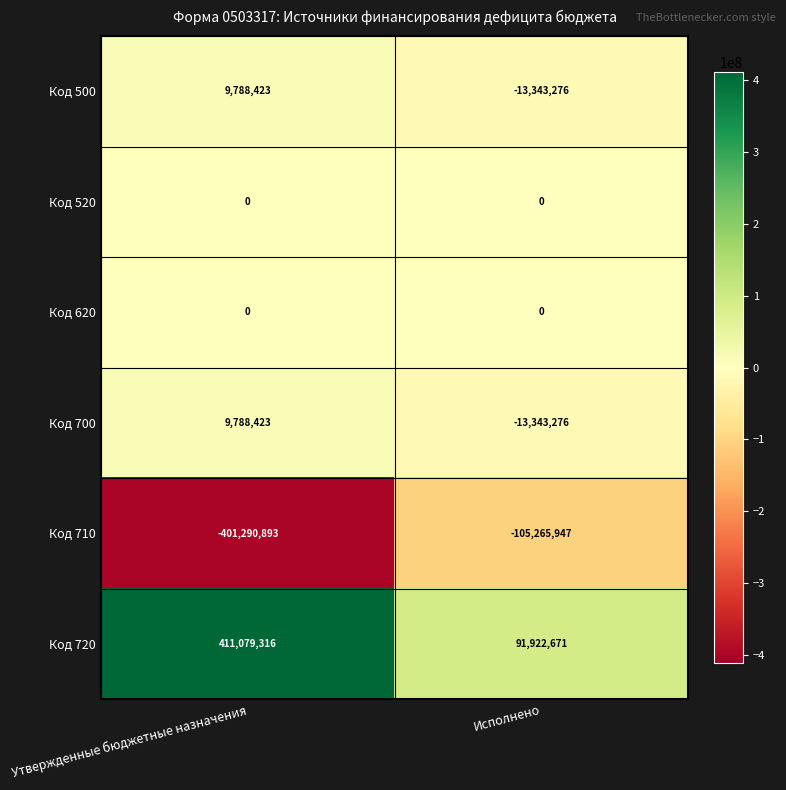

Which series has the largest total across all categories?

Код 720